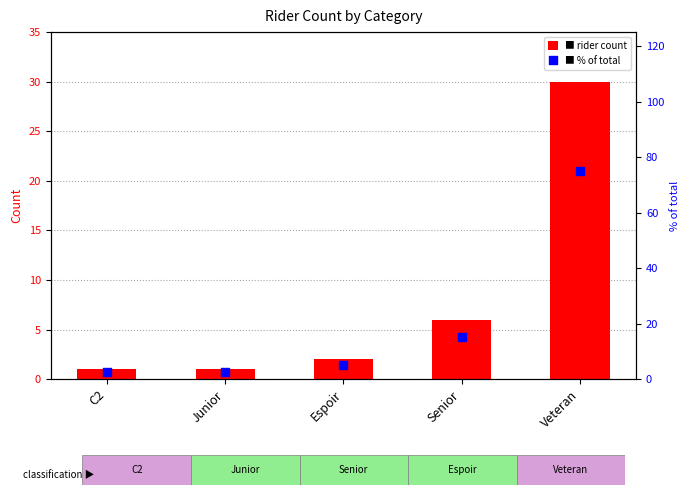

What are all the series names shown in the legend?

Rider Count, % of total